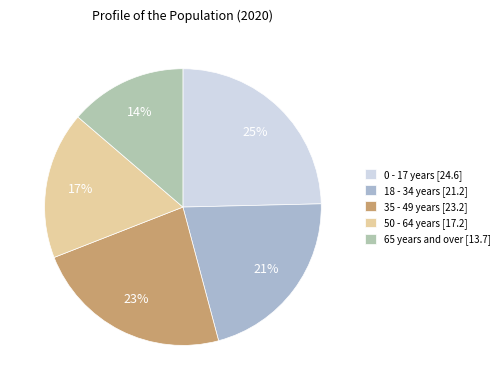

The 18 - 34 years slice represents 29% of the pie. True or false?

False